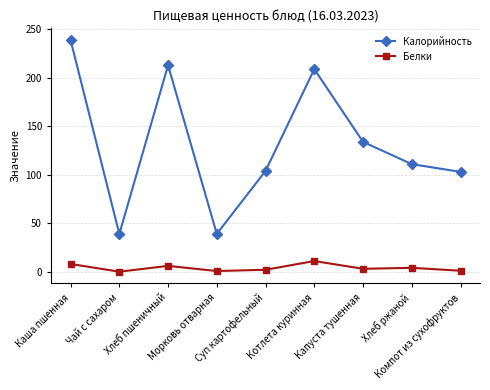

What is the label of the 7th point from the right?

Хлеб пшеничный